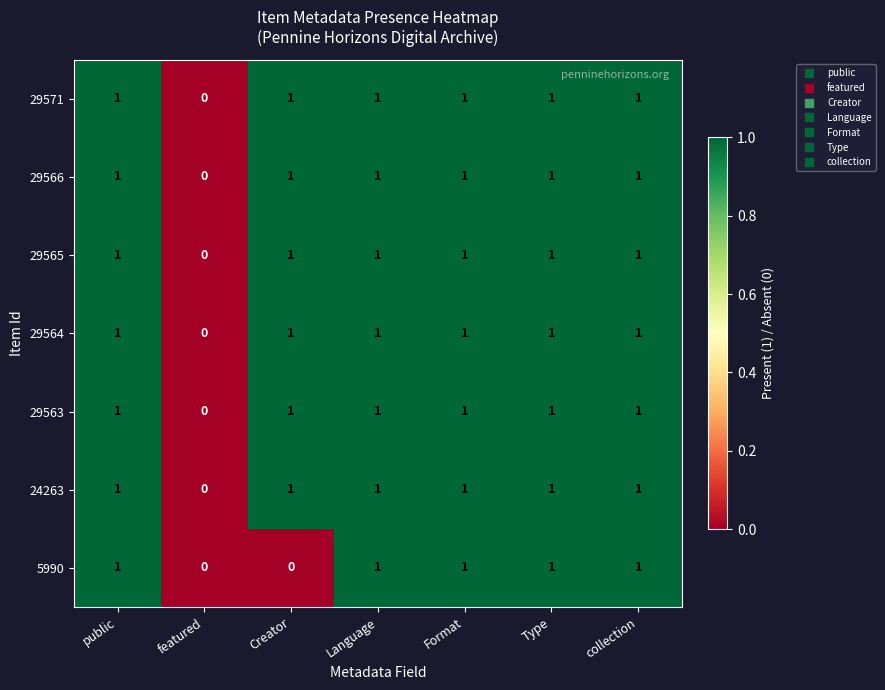

What is the total value across all series at Format?

7